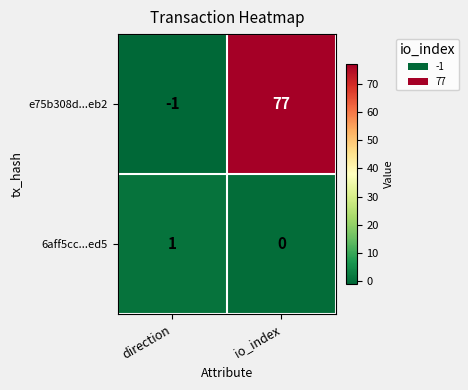

What is the difference between the e75b308d...eb2 values at direction and io_index?

78